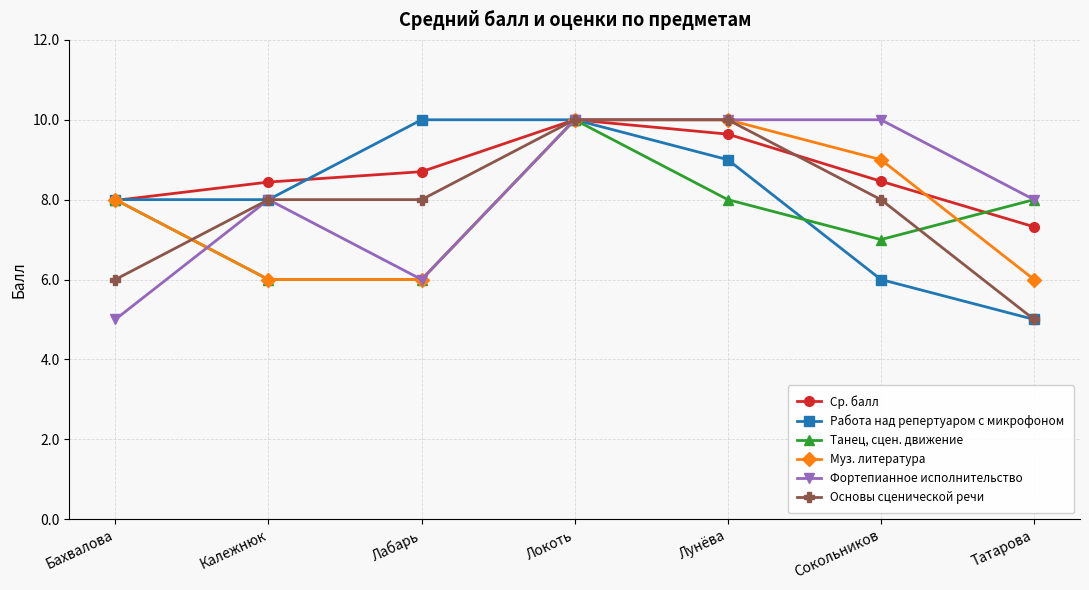

At which category does Ср. балл reach its first local peak?

Локоть